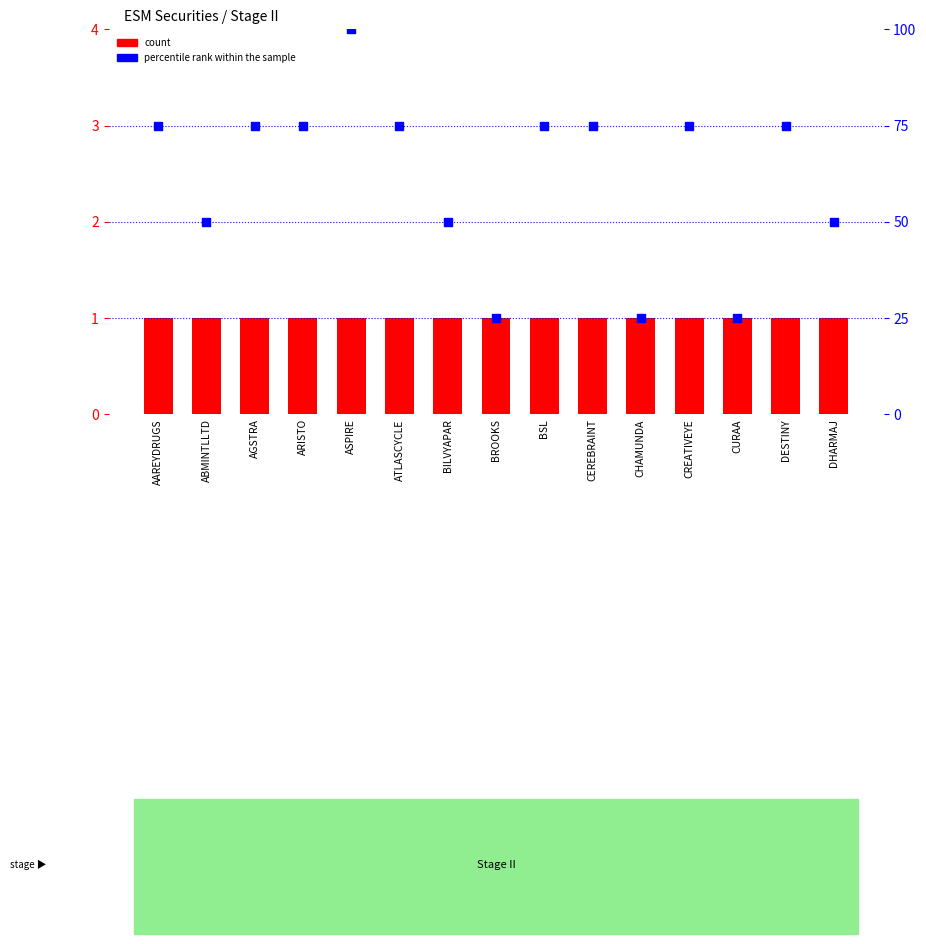

Which series has the largest total across all categories?

percentile rank within the sample